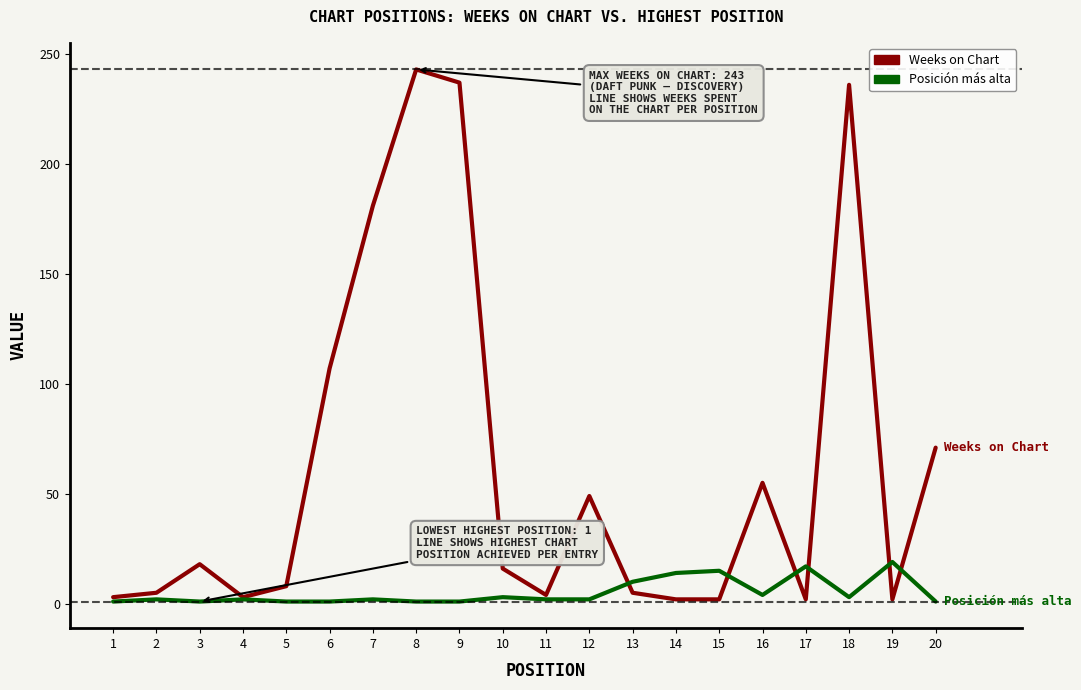

Which series has the largest total across all categories?

Weeks on Chart